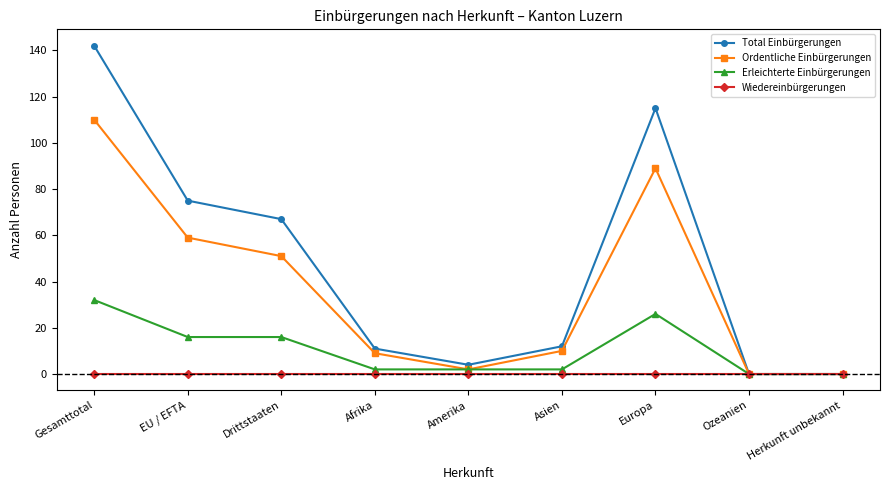

Which series has the largest total across all categories?

Total Einbürgerungen